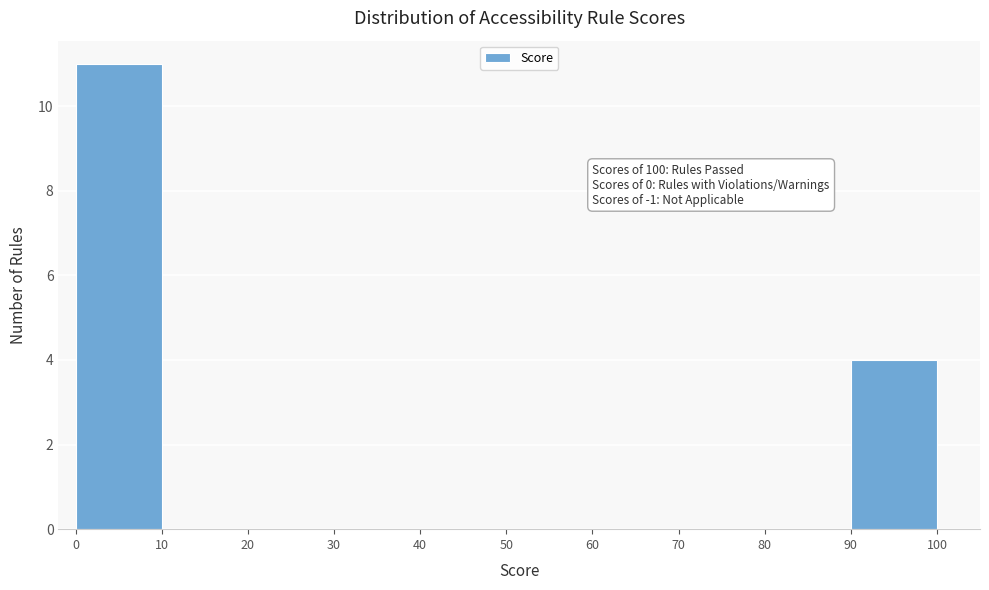

Which range on the x-axis has the tallest bar?

0 to 10